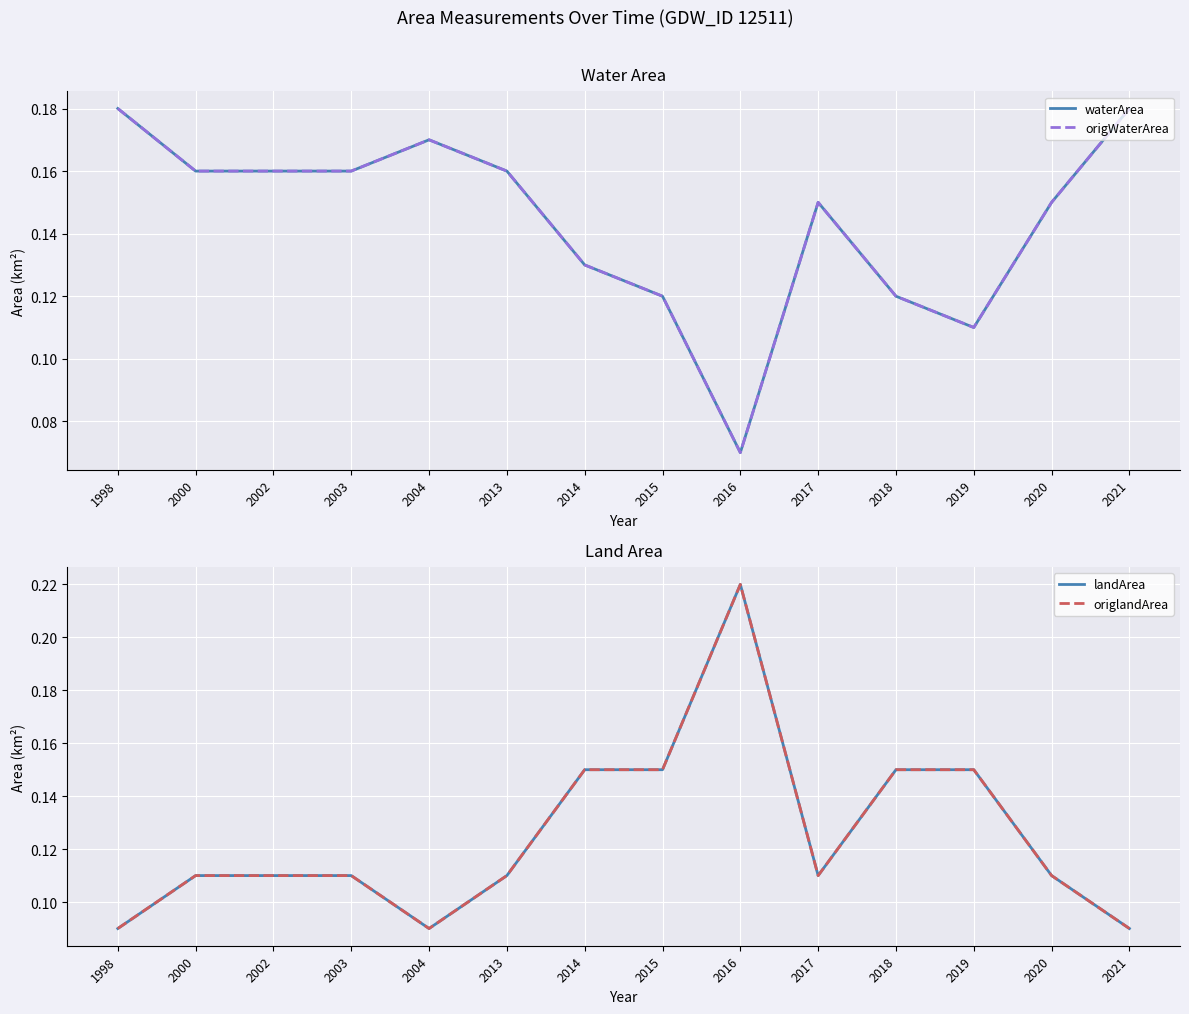

At 2016, list the series in order from smallest to largest.

waterArea, origWaterArea, landArea, origlandArea